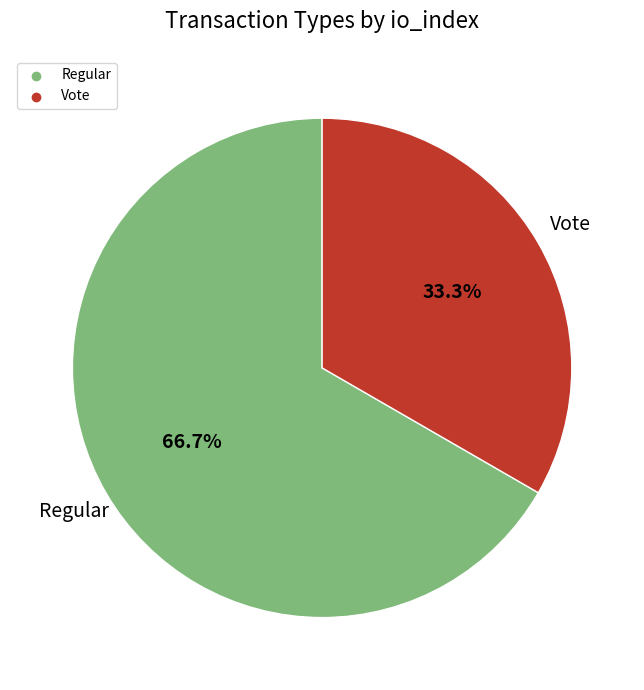

Between Regular and Vote, which is larger?

Regular